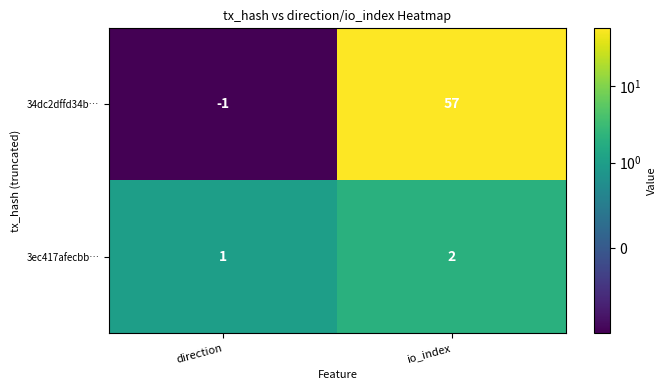

True or false: 34dc2dffd34b… has a value of 97 at io_index.

False